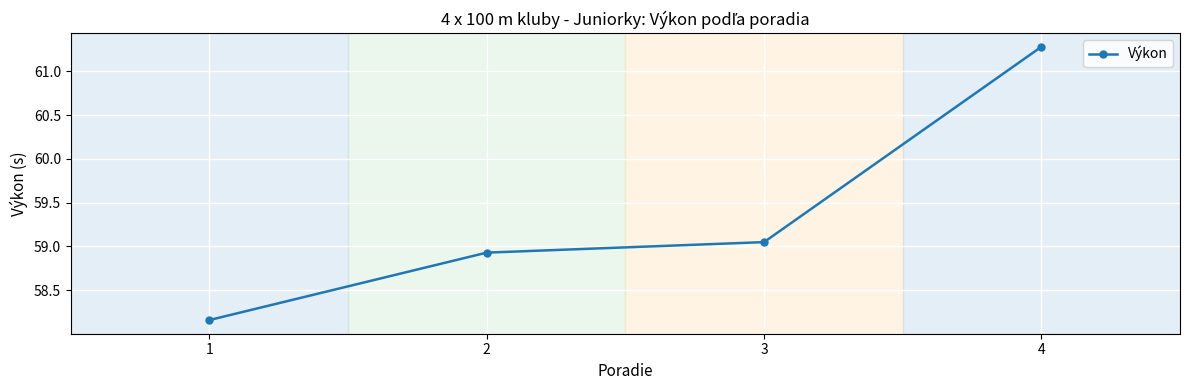

Is it true that the value at 4 is 34.6?

False